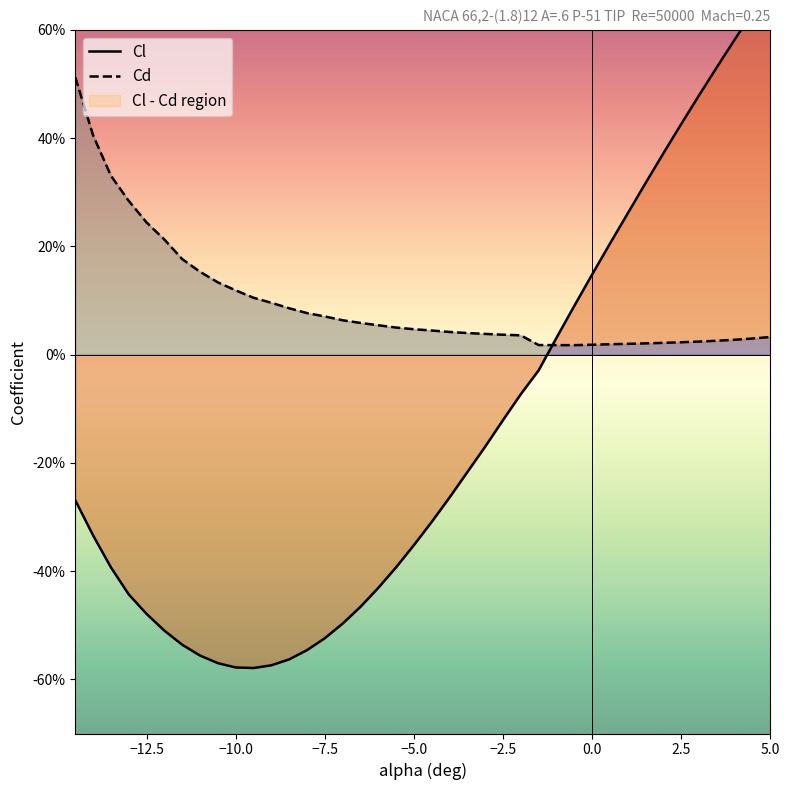

How many times do Cd and Cl cross each other?

1